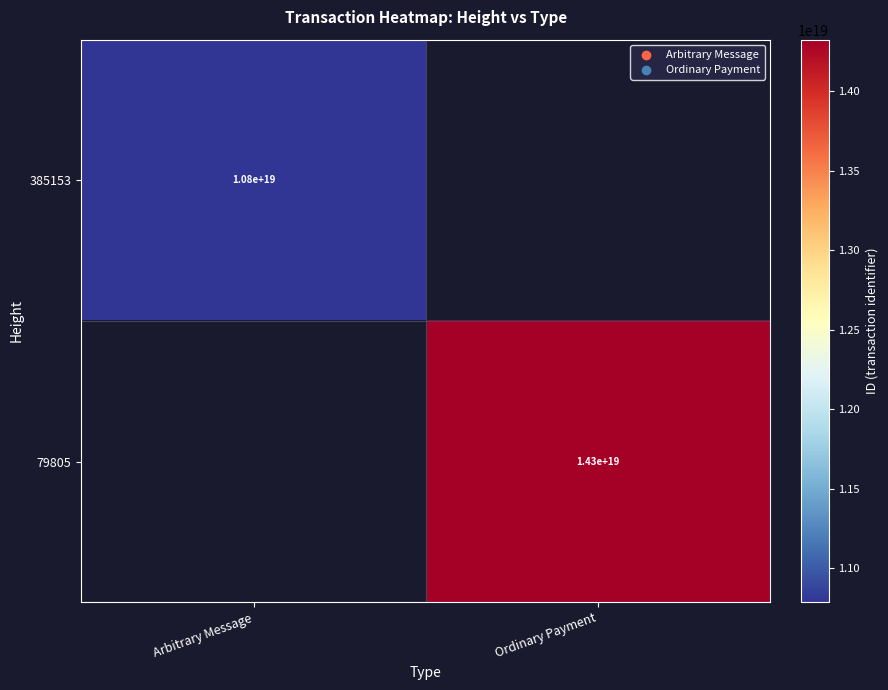

The value of 385153 at Arbitrary Message is 10800000000000000000. True or false?

True